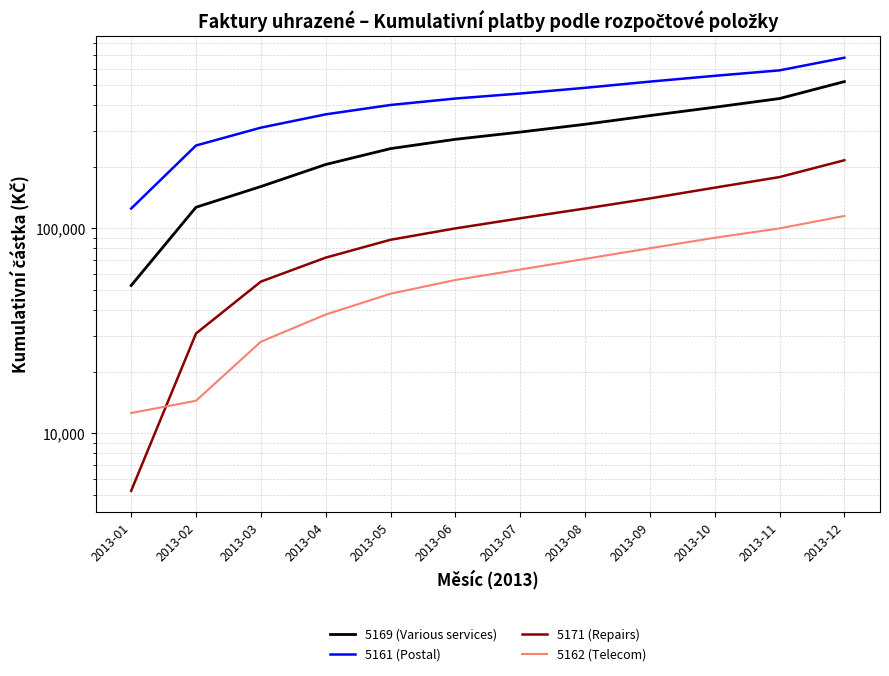

What is the difference between the 5162 (Telecom) values at 2013-06 and 2013-09?

24000.0